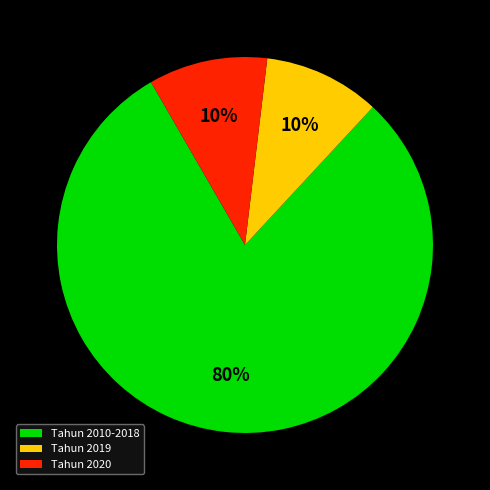

The Tahun 2019 slice represents 10% of the pie. True or false?

True